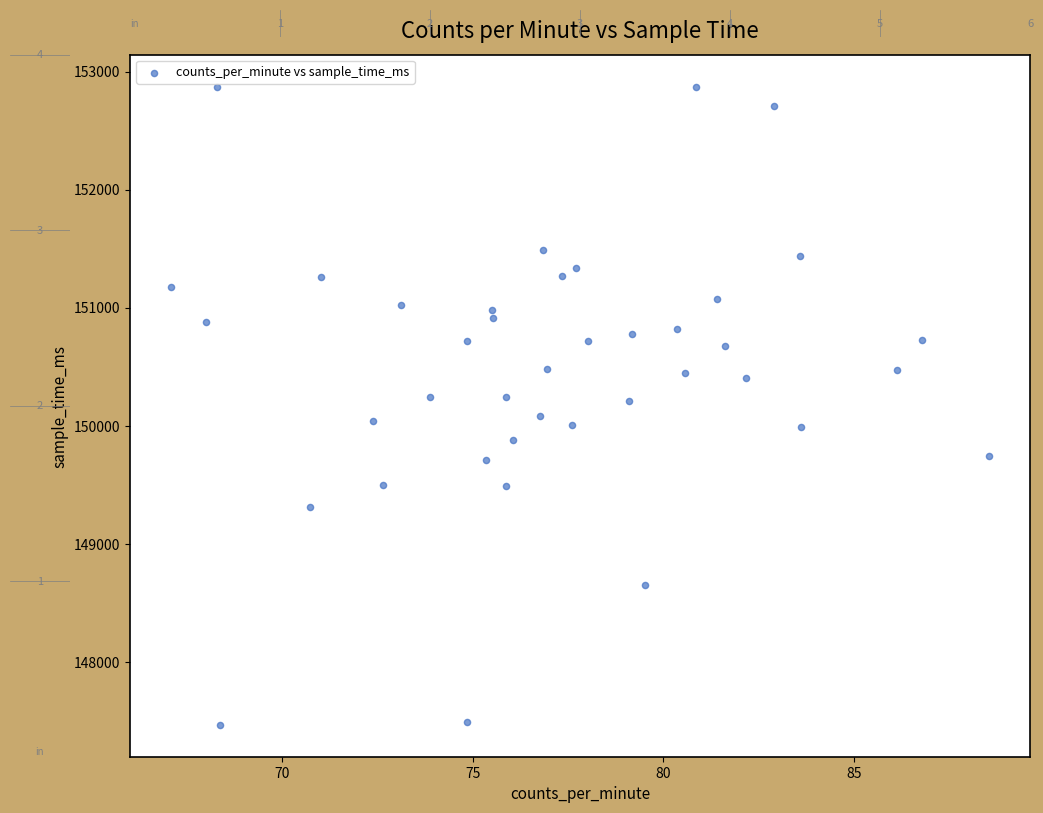

What is the range of Y values (max minus min)?

5404